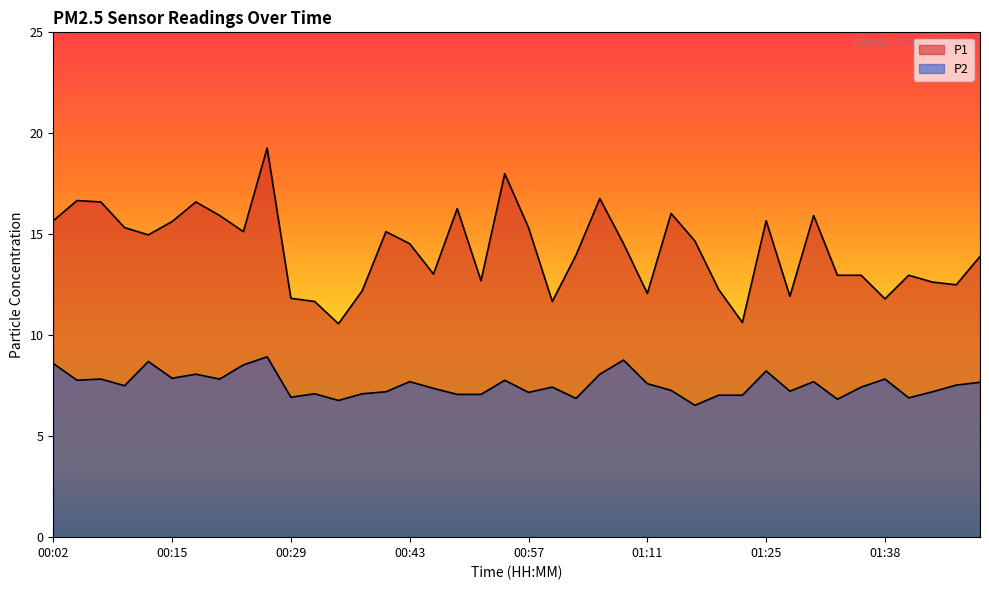

True or false: P2 and P1 cross at least once.

False